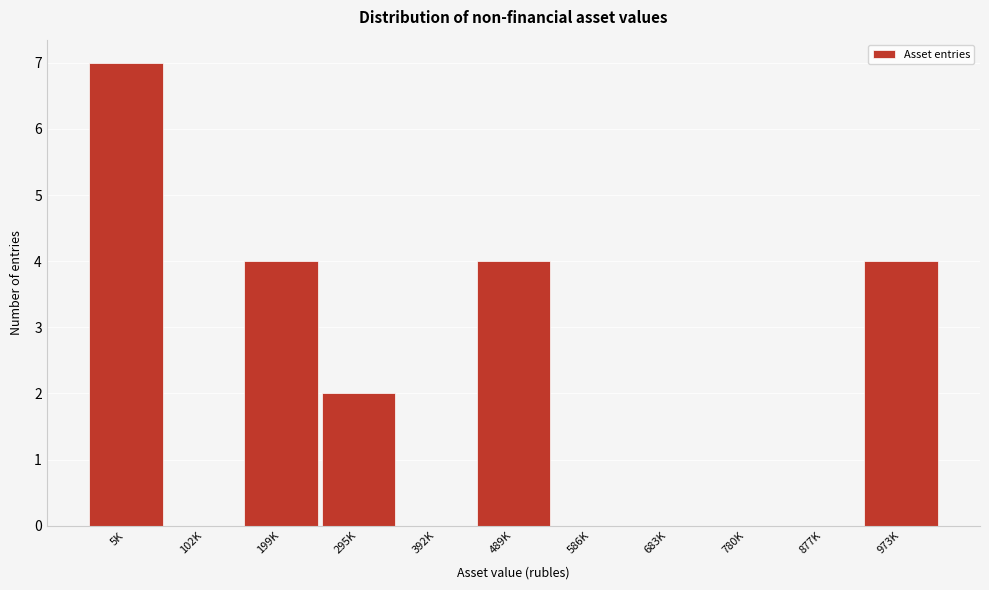

Reading right to left, extract all data points from this chart.

973K=4	877K=0	780K=0	683K=0	586K=0	489K=4	392K=0	295K=2	199K=4	102K=0	5K=7